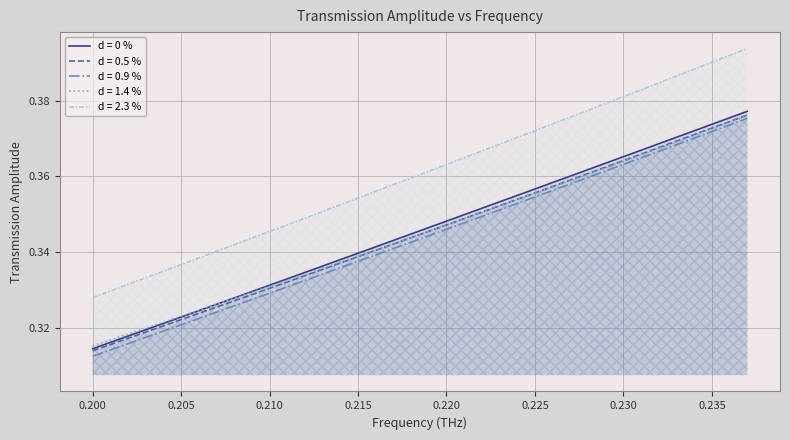

What is the value of the d = 2.3 % point at the 27th from the left?

0.4